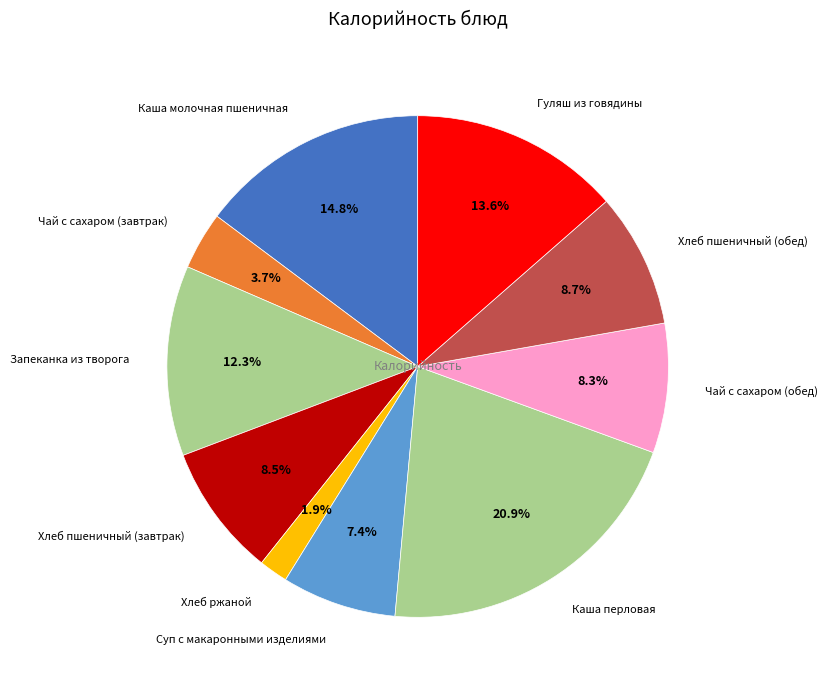

To the nearest percent, what is the average slice percentage?

10%